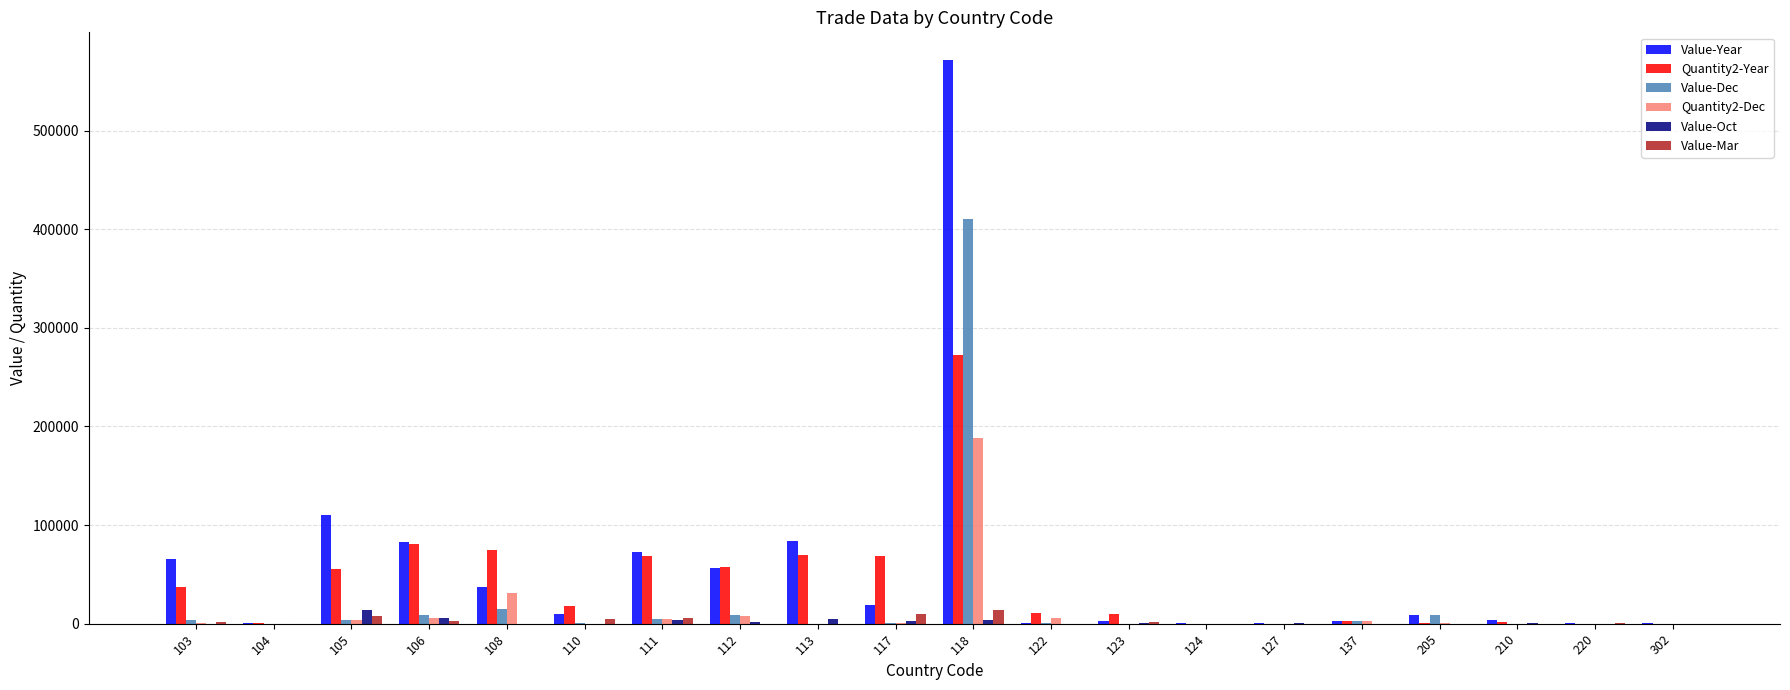

Are the bars grouped side by side (vs. stacked)?

Yes